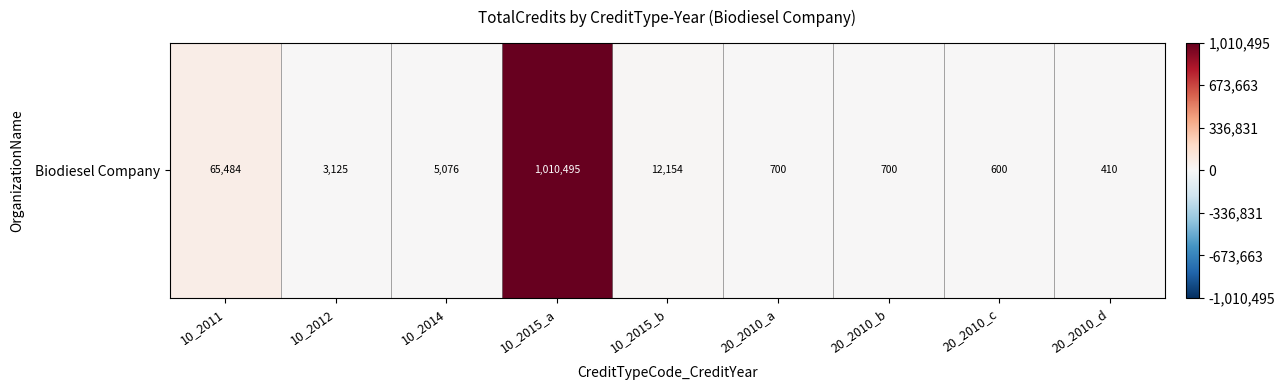

How many data points does each series have?

9